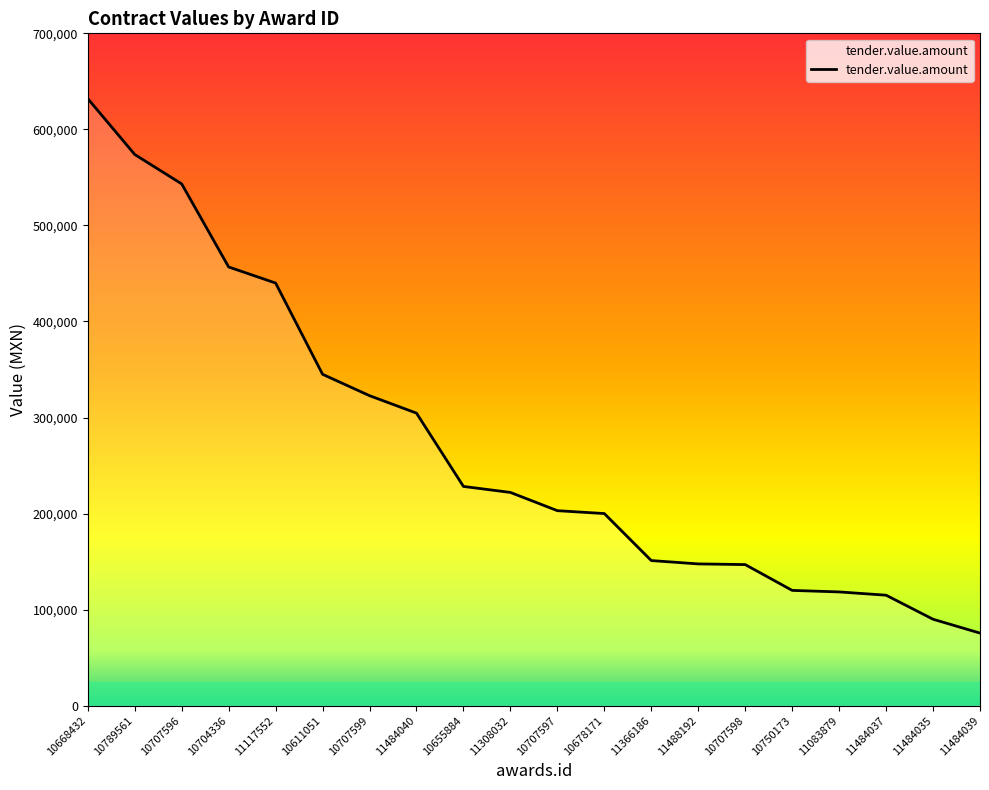

True or false: the data shows 26603.0 at 11484035.

False